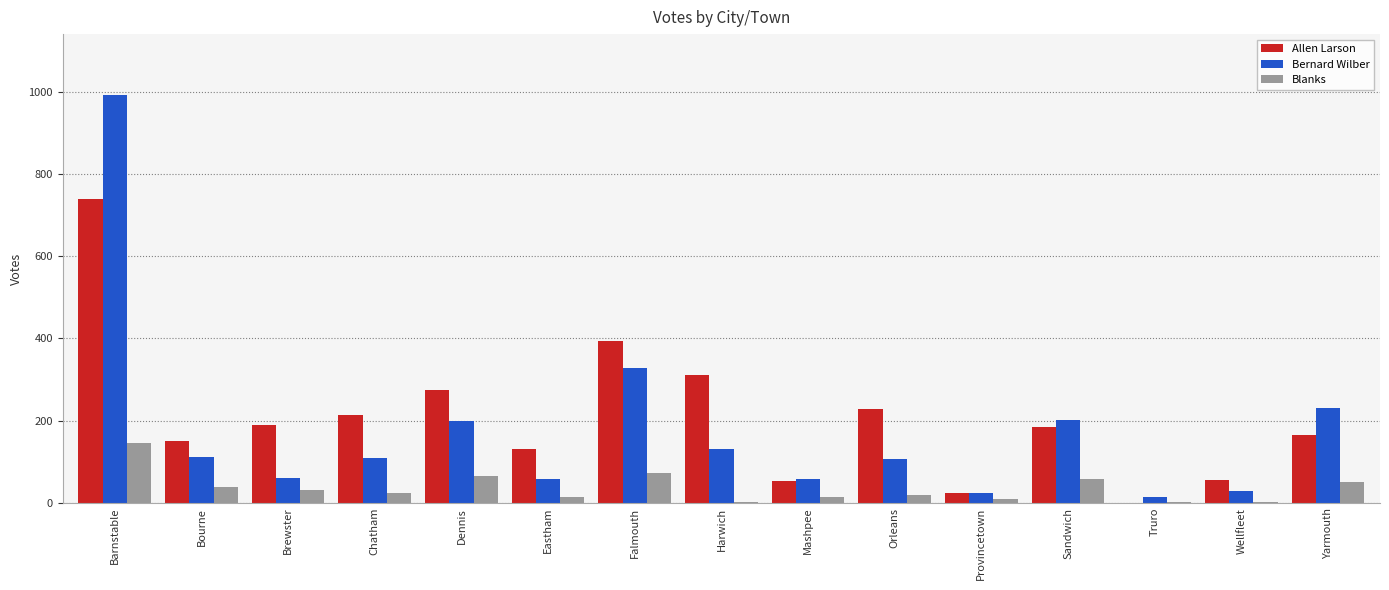

Which series changed the most between Bourne and Wellfleet?

Allen Larson